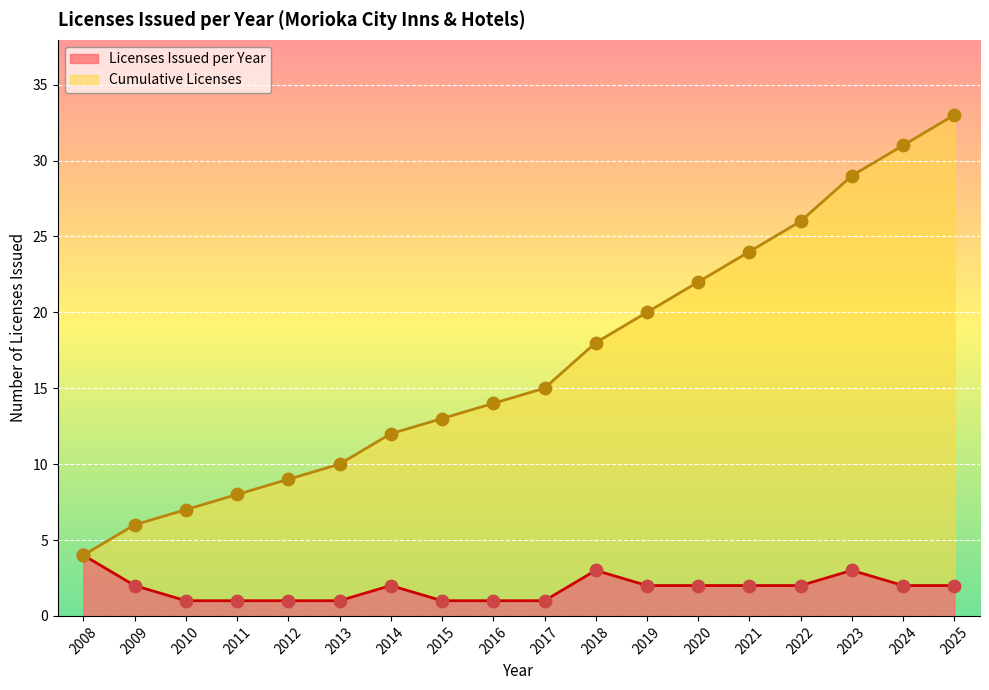

Which has a higher value, 2018 or 2023?

2023